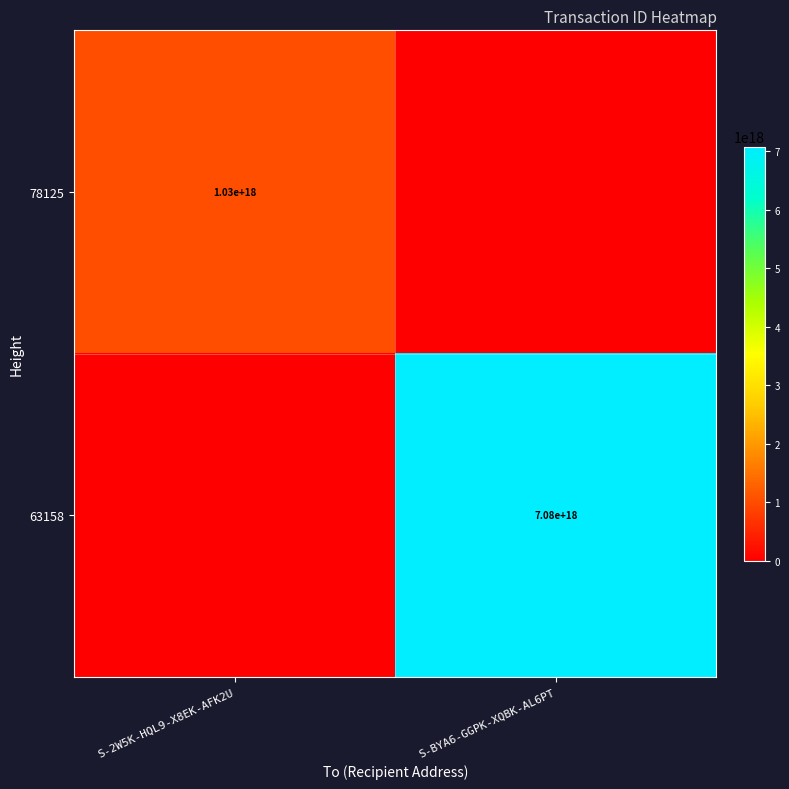

True or false: 78125 has a value of 1453256241658204928 at S-2W5K-HQL9-X8EK-AFK2U.

False